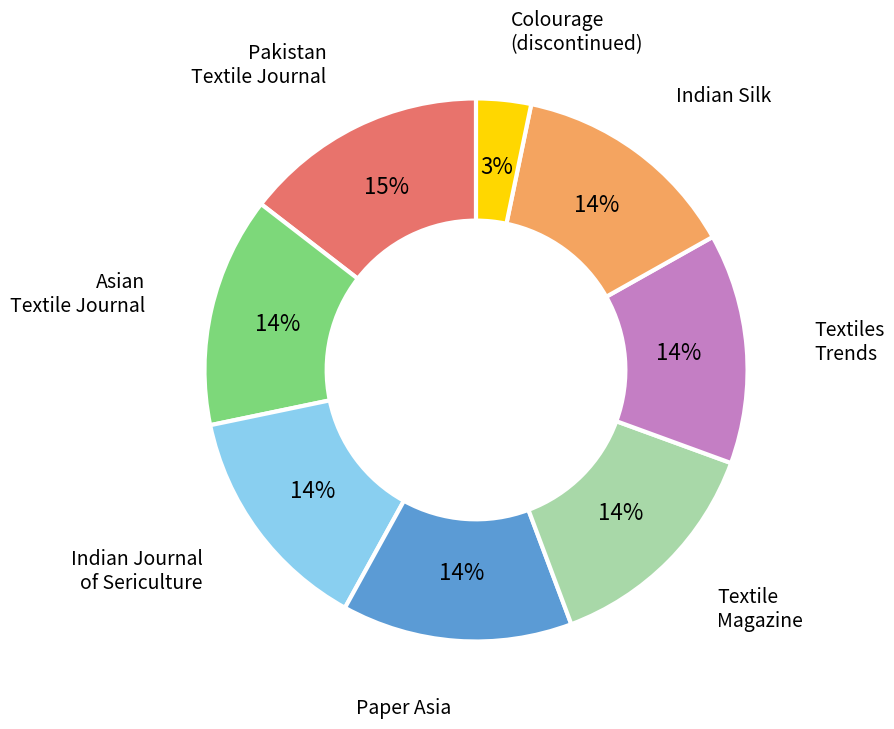

How many segments does this pie chart have?

8